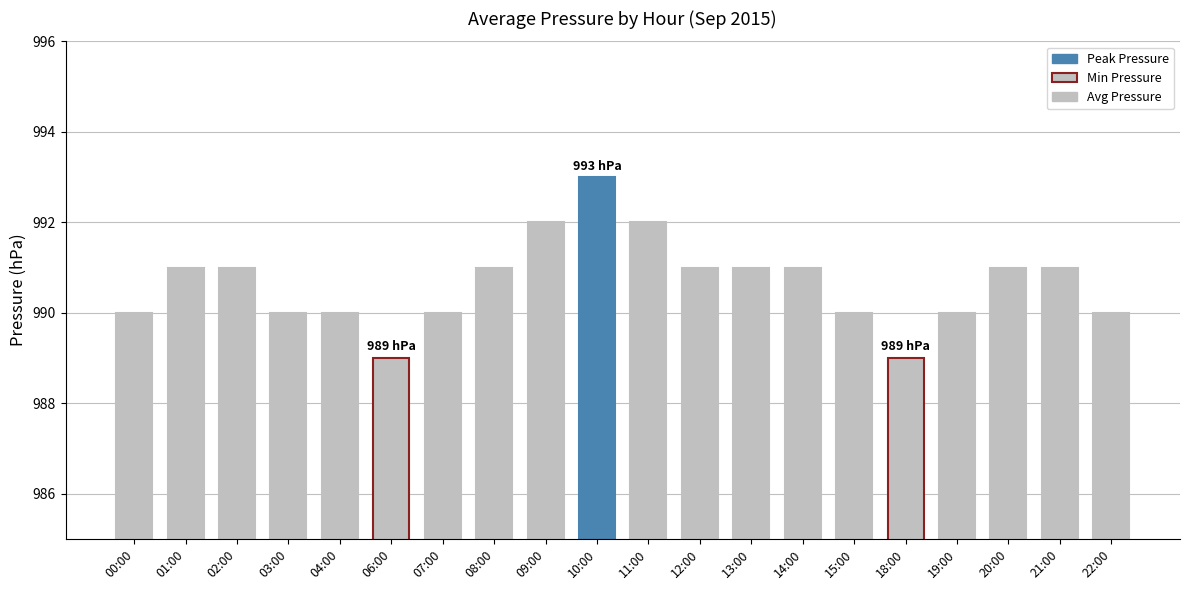

Count the values in the range 990 to 991.

15